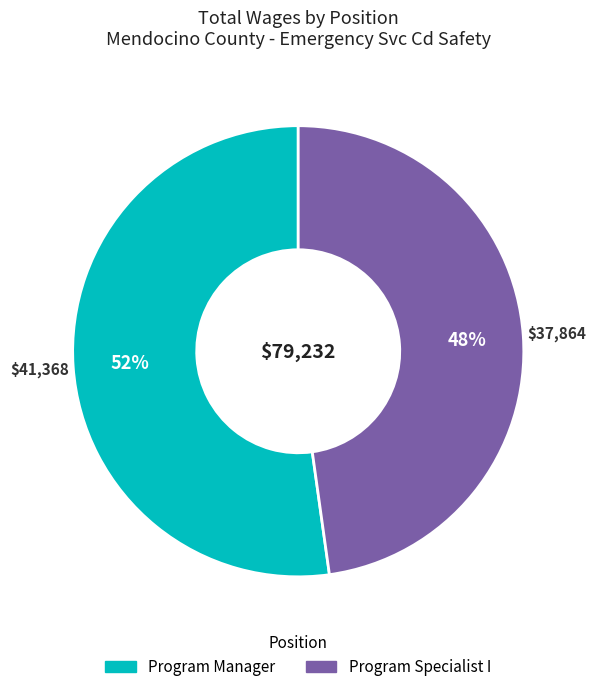

To the nearest percent, what percentage of the pie is Program Specialist I?

48%